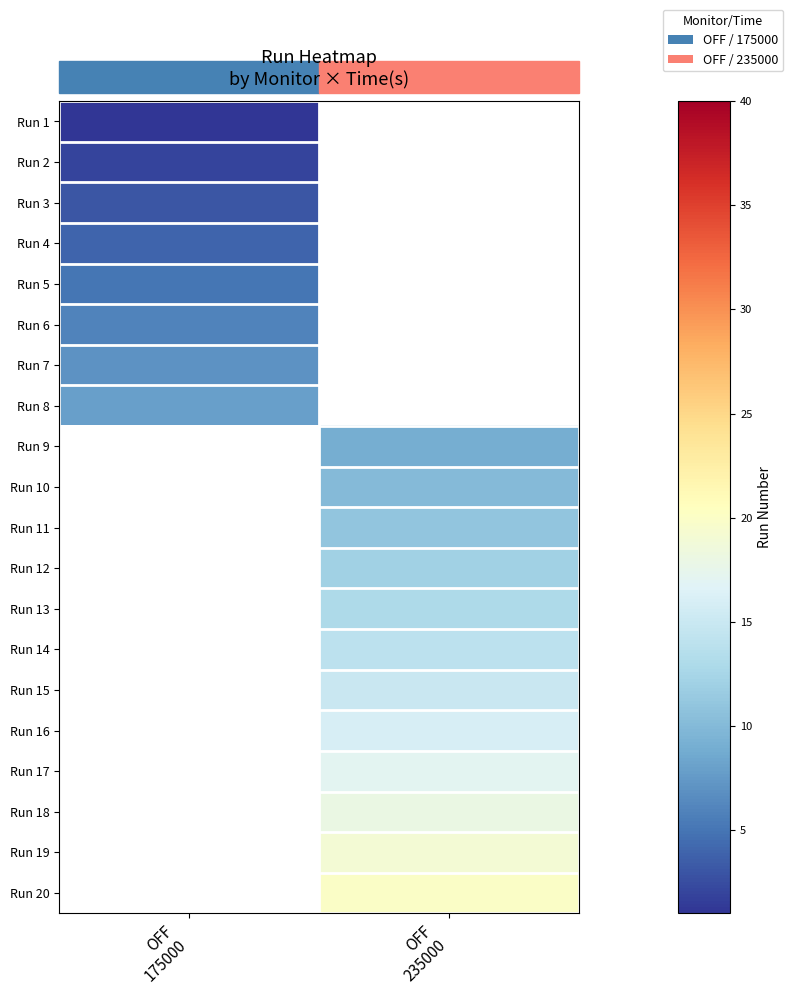

Is it true that Run 7 equals 7.0 at OFF 175000?

True